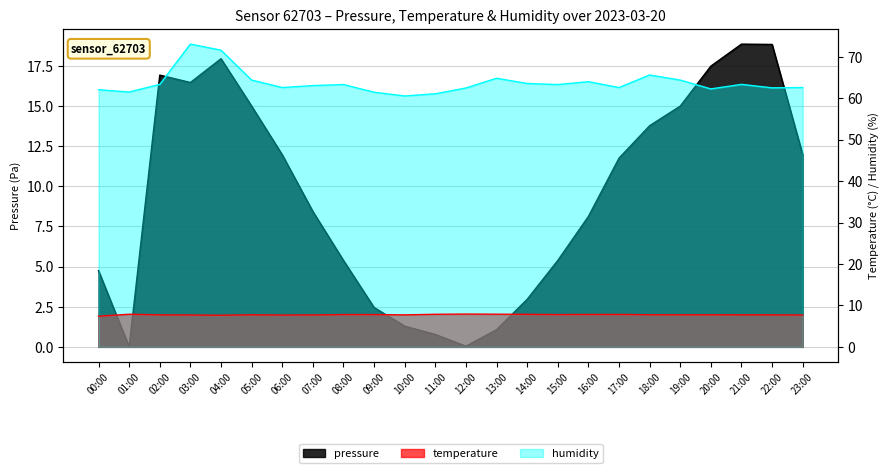

At which category is the sum across all series the highest?

03:00